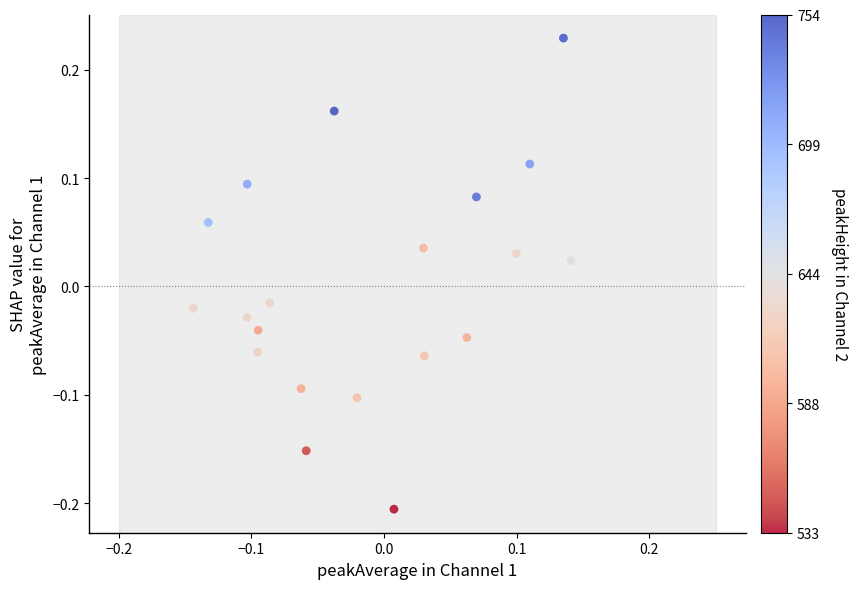

What is the range of X values (max minus min)?

0.3